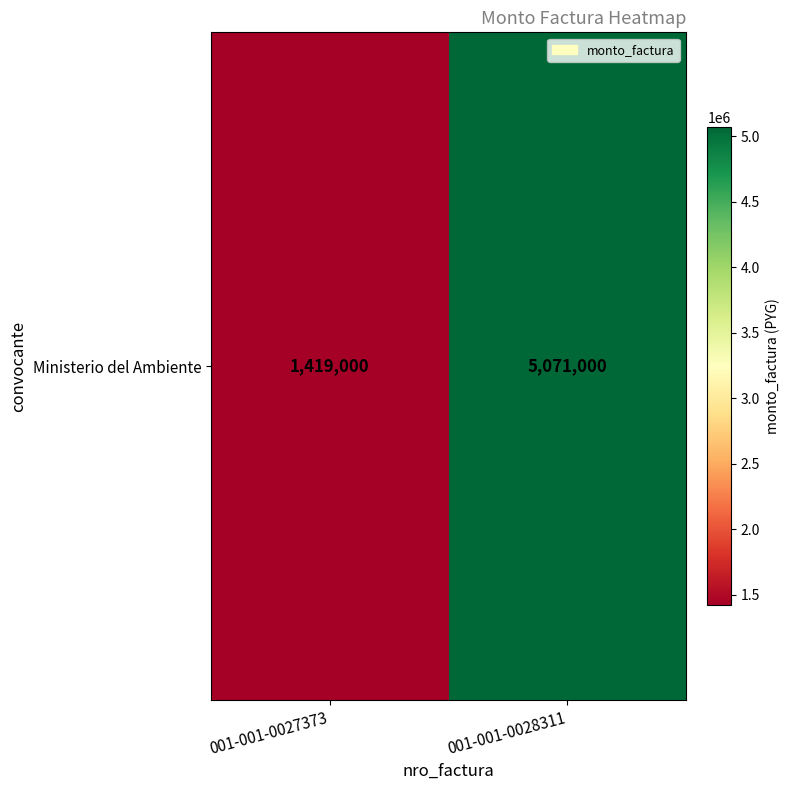

What is the minimum value shown in the chart?

1419000